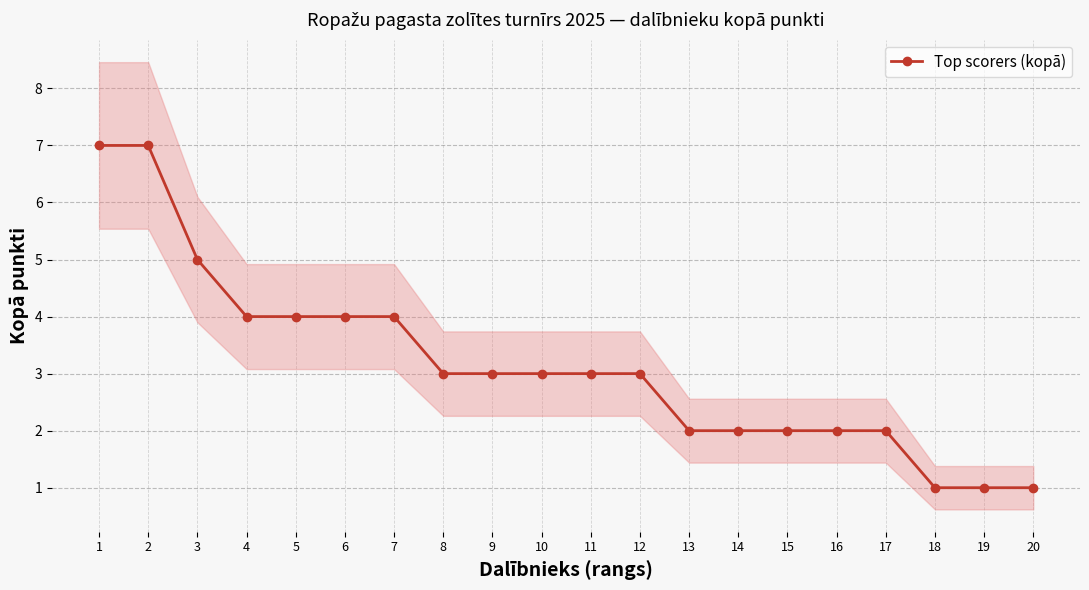

Reading right to left, transcribe all the data shown in this chart.

1	1	1	2	2	2	2	2	3	3	3	3	3	4	4	4	4	5	7	7